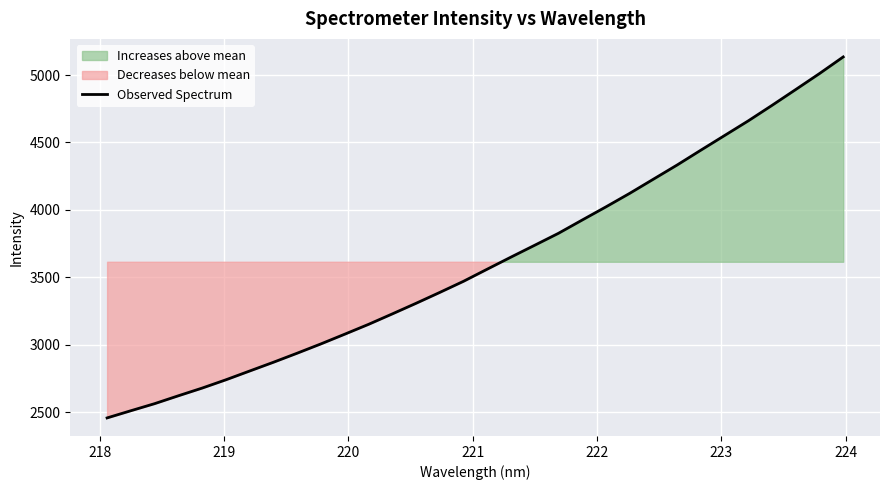

What is the smallest value displayed?

2457.7